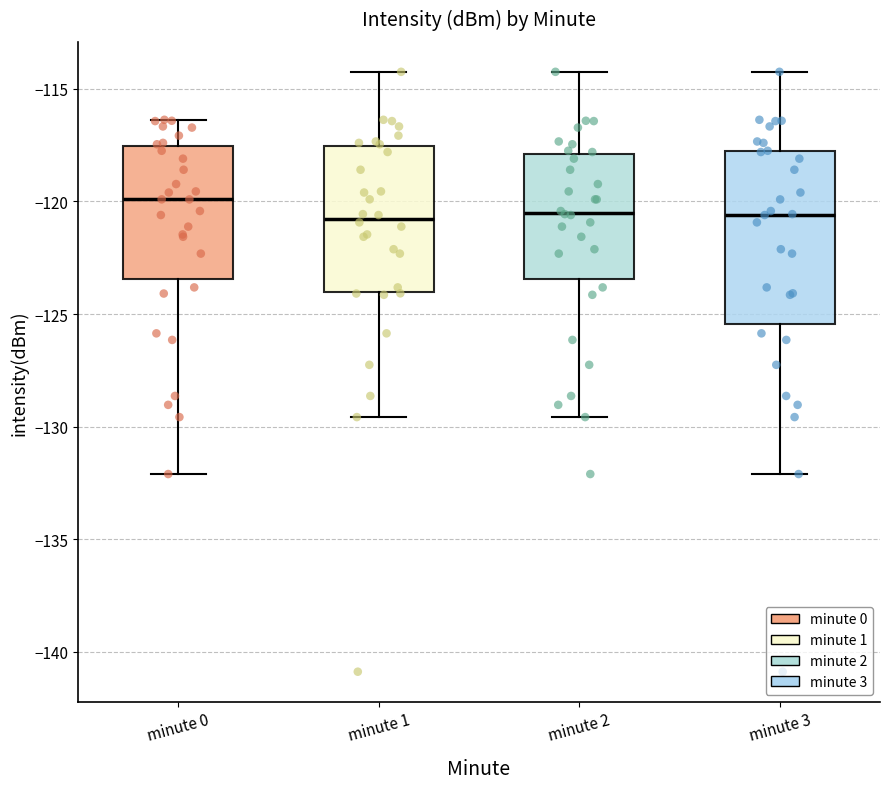

Which box has the highest median line?

minute 0